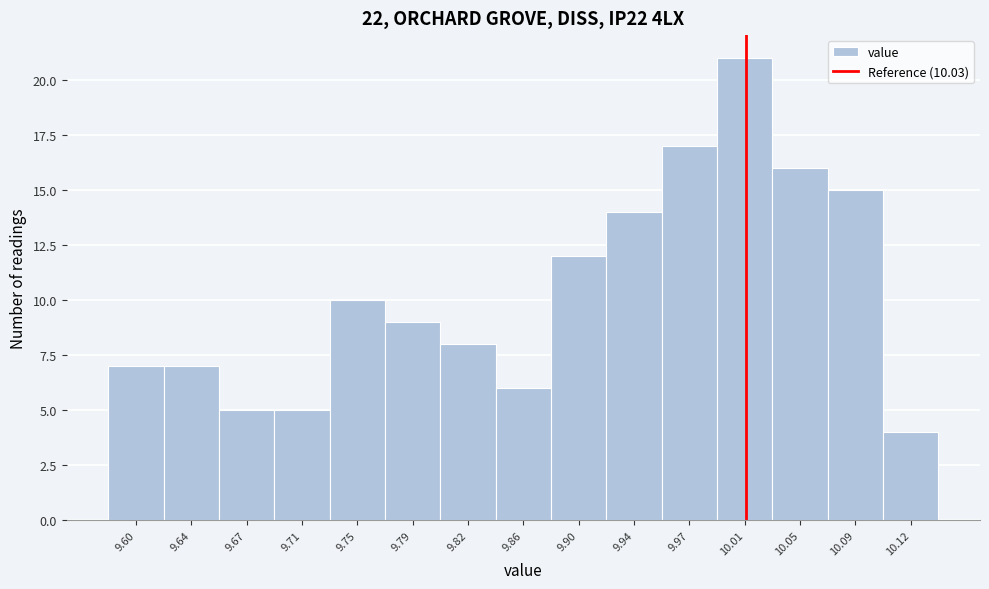

Reading left to right, extract all data points from this chart.

7	7	5	5	10	9	8	6	12	14	17	21	16	15	4